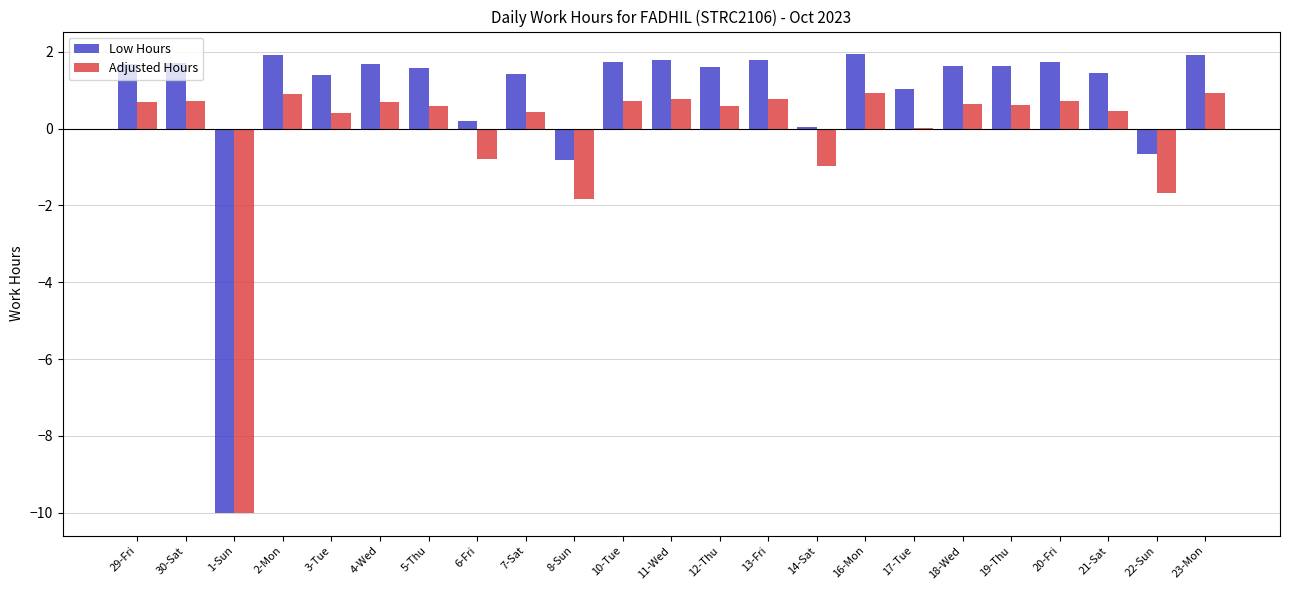

Are the bars grouped side by side (vs. stacked)?

Yes